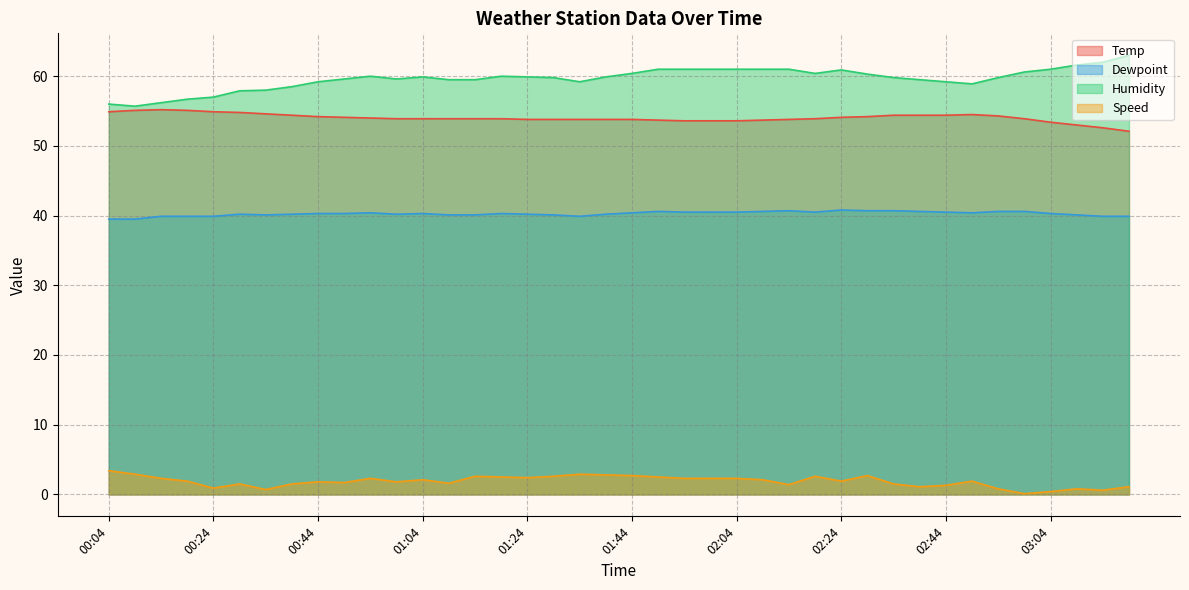

At which category does the chart reach its minimum across all series?

02:59